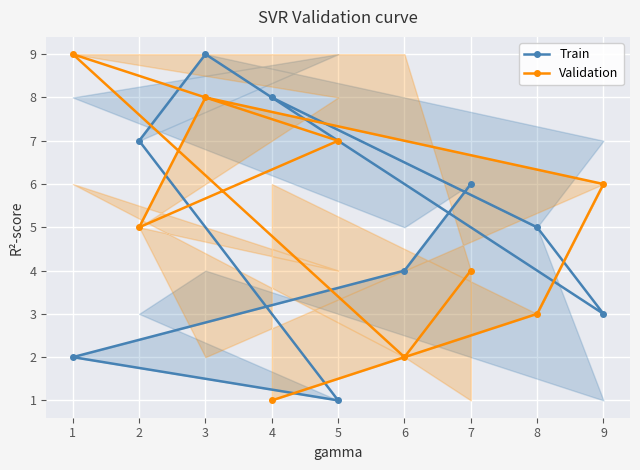

What is the sum of all Validation values?

45